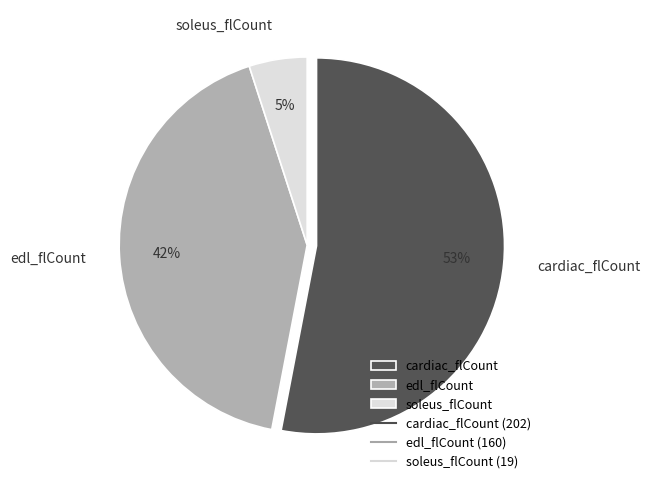

How many slices are in this pie chart?

3